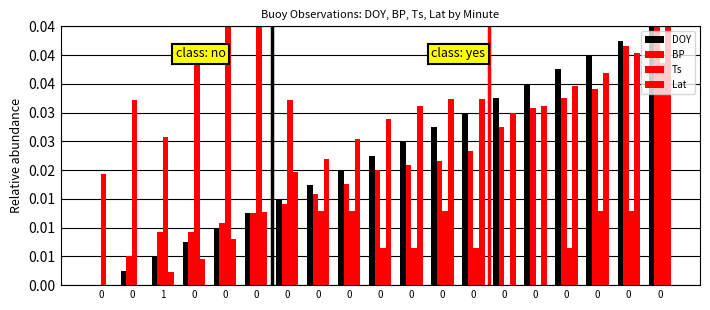

True or false: BP has a value of 0.0 at 0.

True